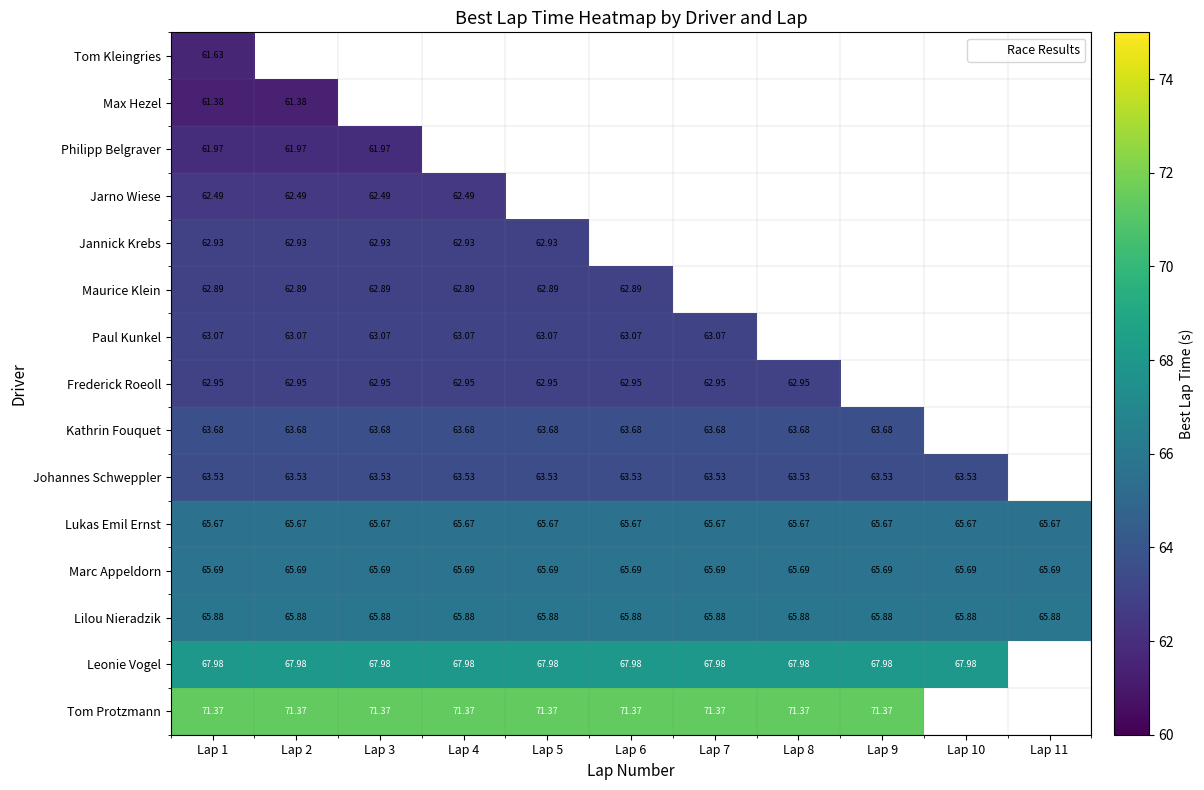

Which series has the widest spread of values?

Tom Protzmann